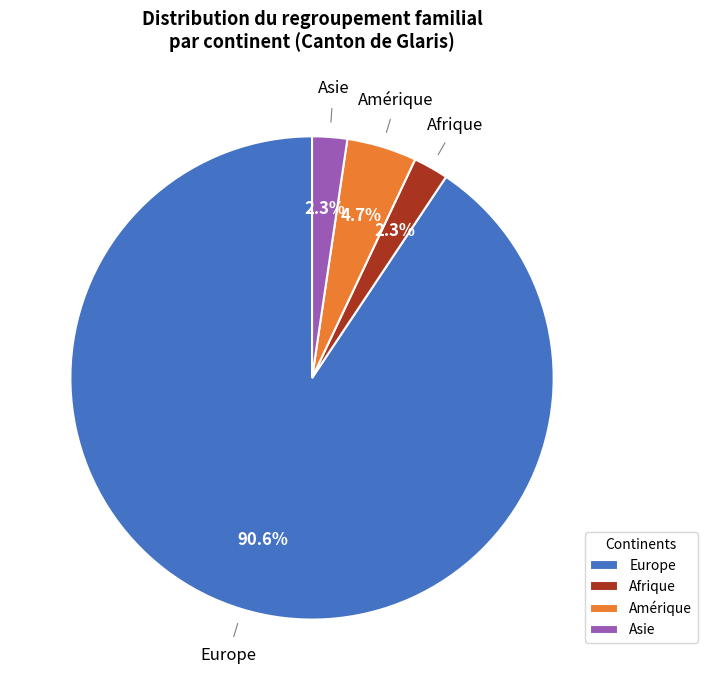

What is the majority slice?

Europe